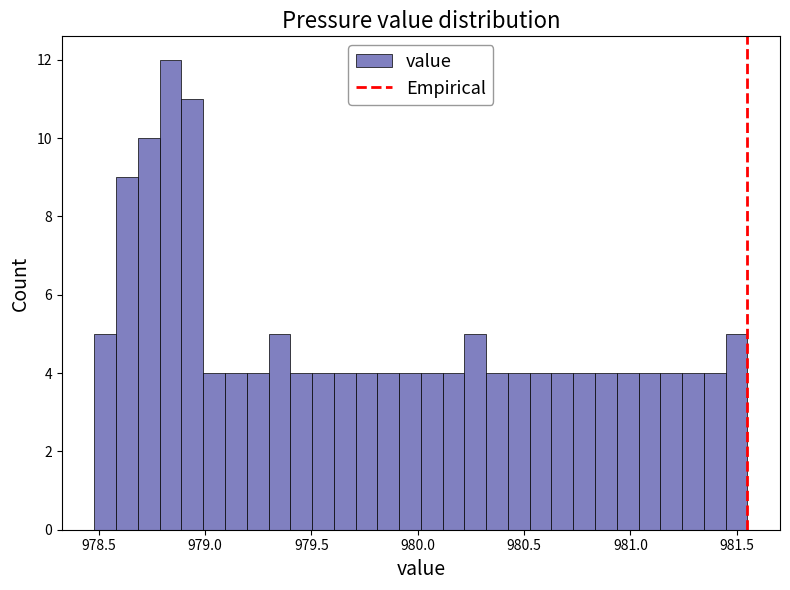

Around what value on the x-axis is the tallest bar? Give the approximate position of its centre, as read against the axis.

978.85